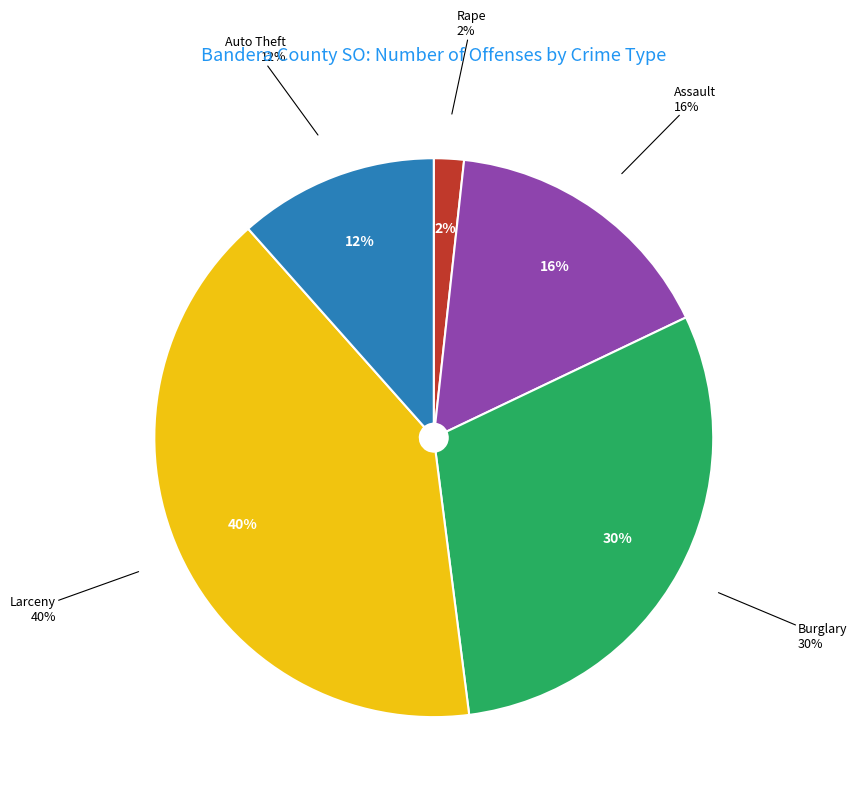

Combined, do Auto Theft and Rape account for over 50%?

No